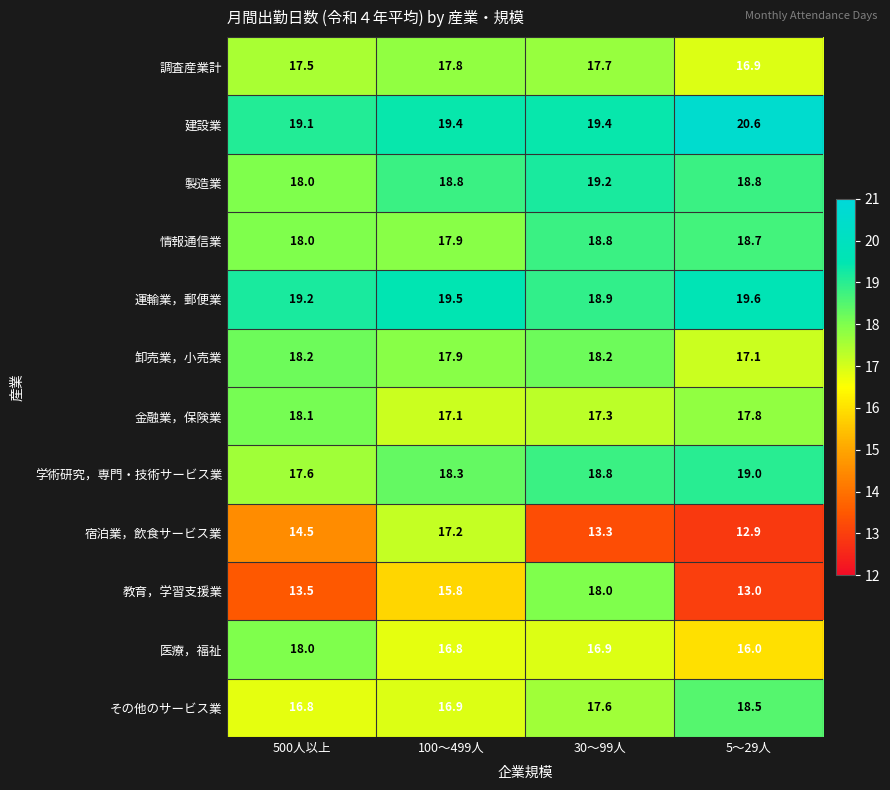

The value of 教育，学習支援業 at 100～499人 is 15.8. True or false?

True